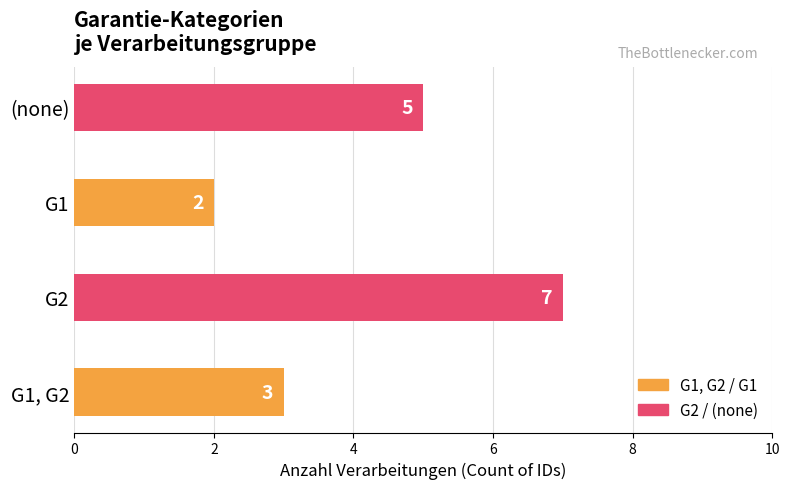

True or false: the data shows 3 at (none).

False